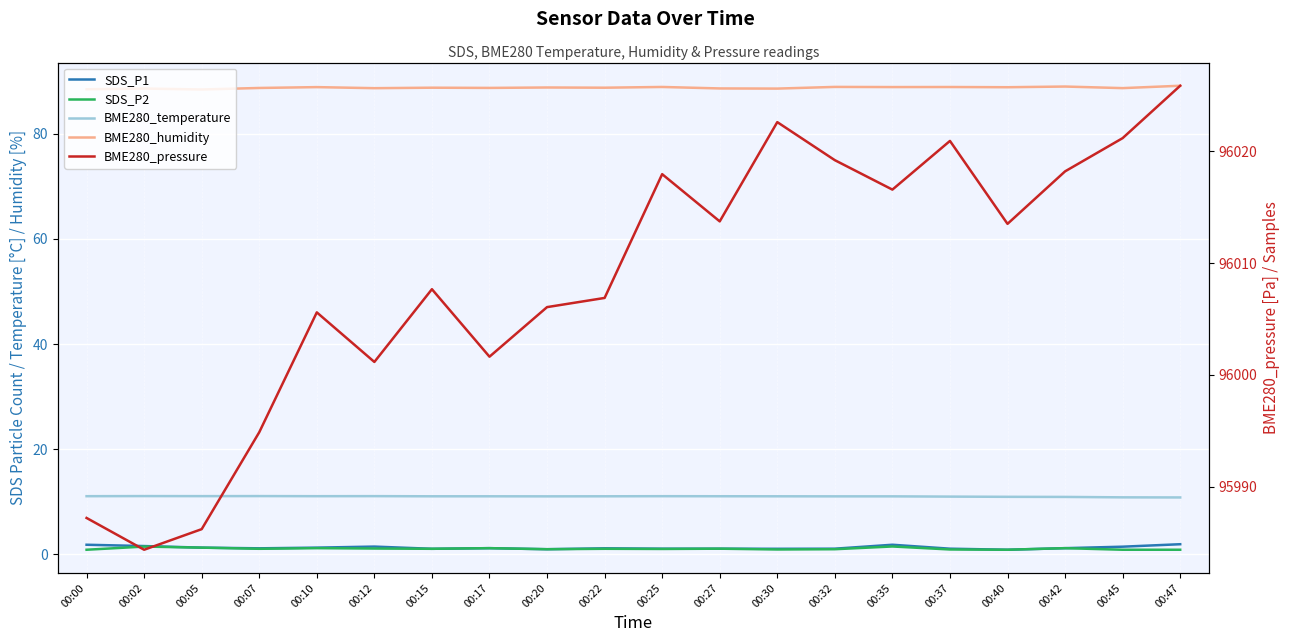

Between 00:42 and 00:07, which is larger?

00:42